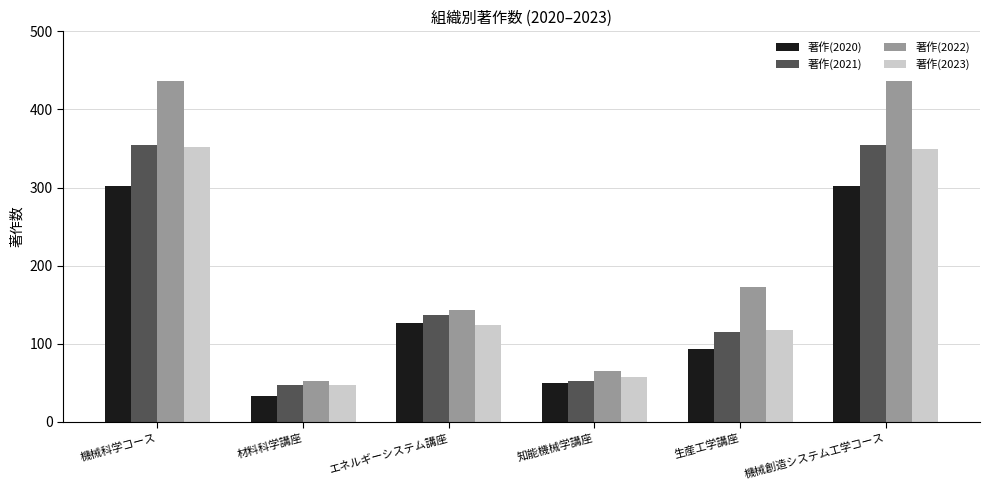

At which label is 著作(2021) closest to 200?

エネルギーシステム講座